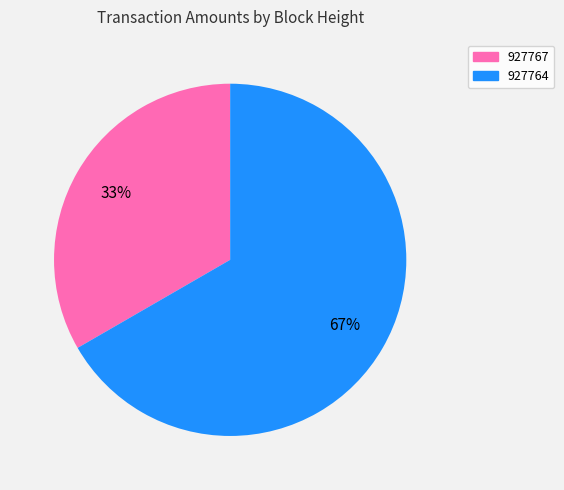

Do 927764 and 927767 together represent more than half of the pie?

Yes